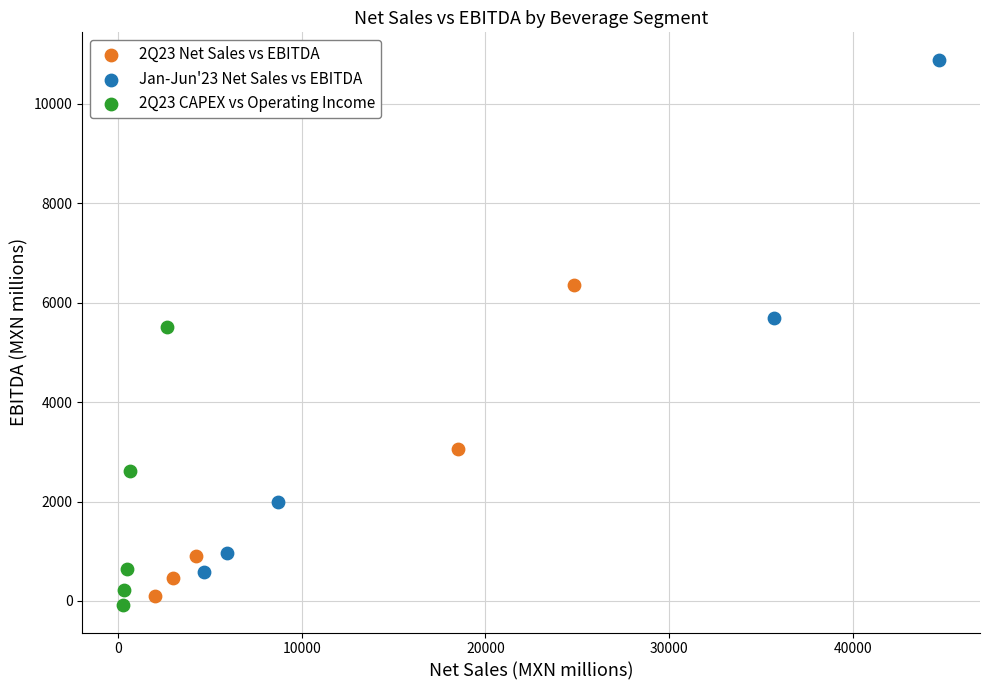

Which series has the largest Y range (max minus min)?

Jan-Jun'23 Net Sales vs EBITDA